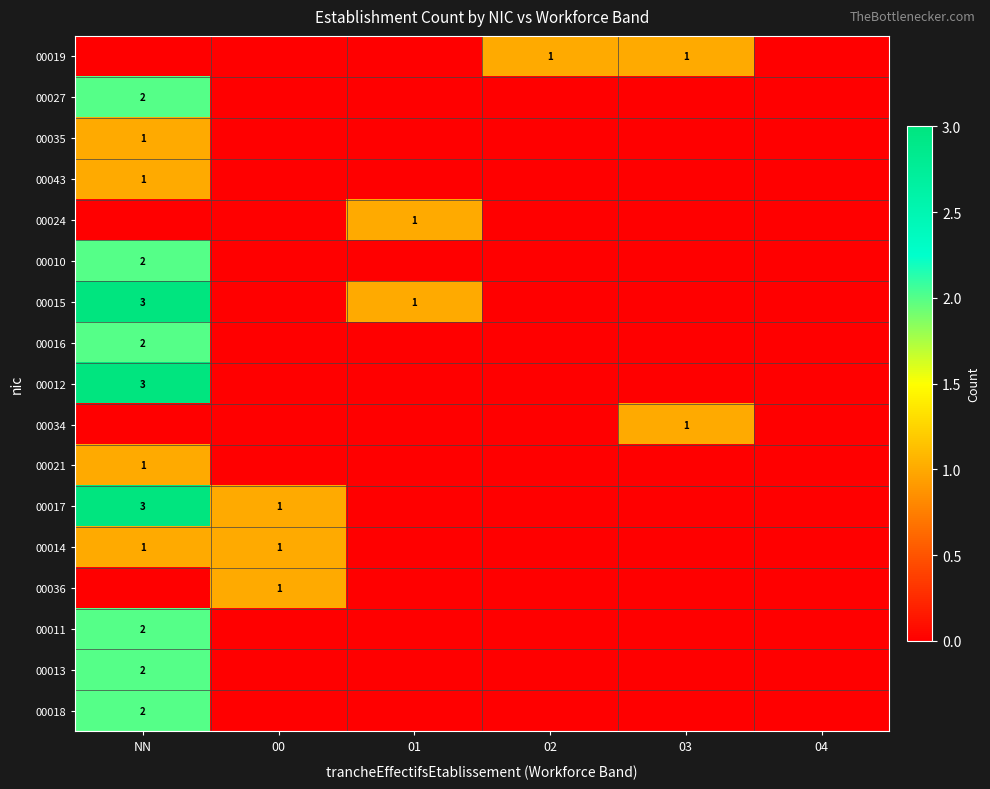

How many 00024 values are between 0 and 1?

6